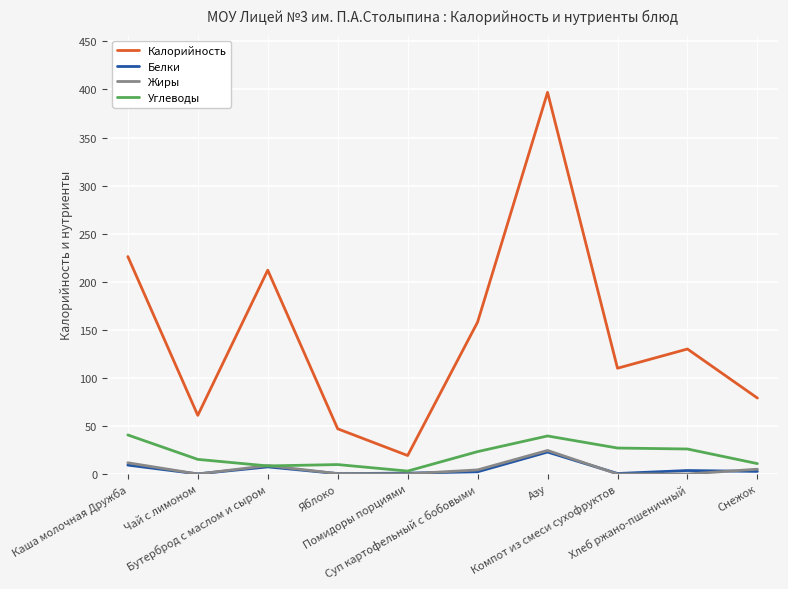

The value of Углеводы at Снежок is 10.8. True or false?

True